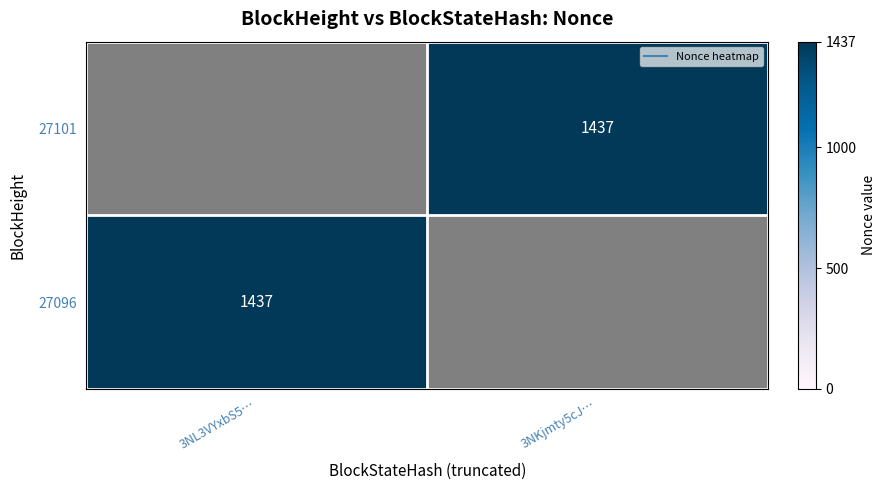

What is the greatest value displayed?

1437.0